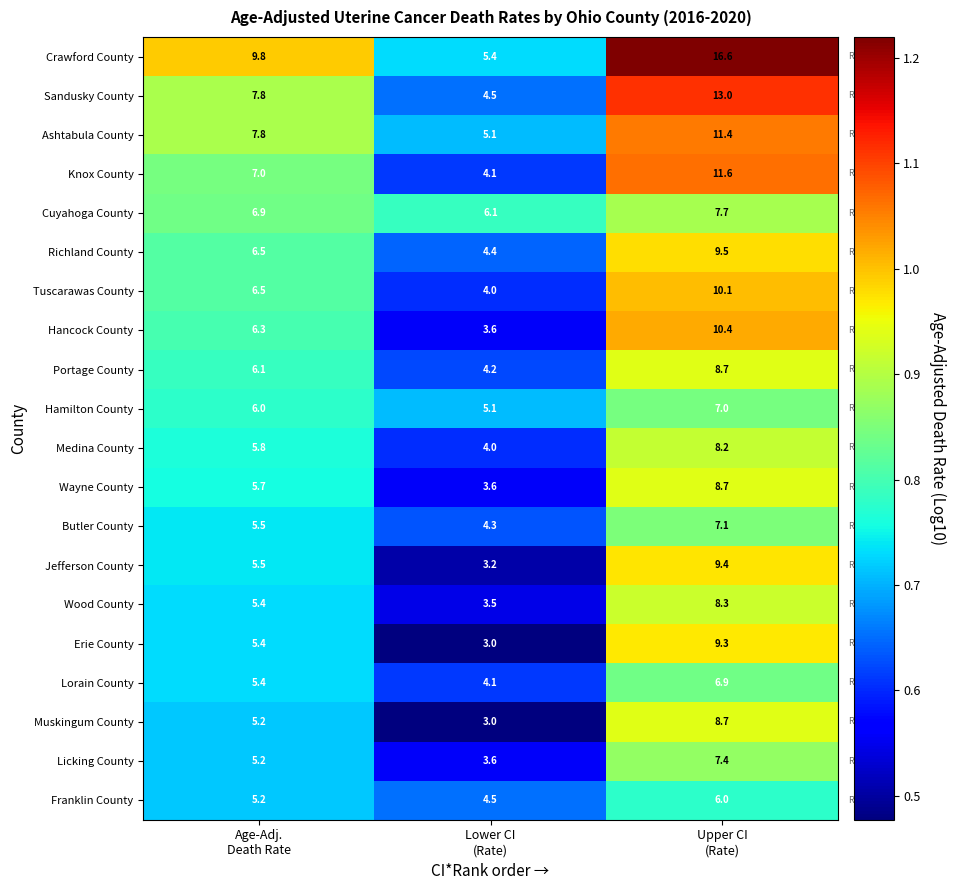

At which category does the chart reach its peak across all series?

Upper CI
(Rate)